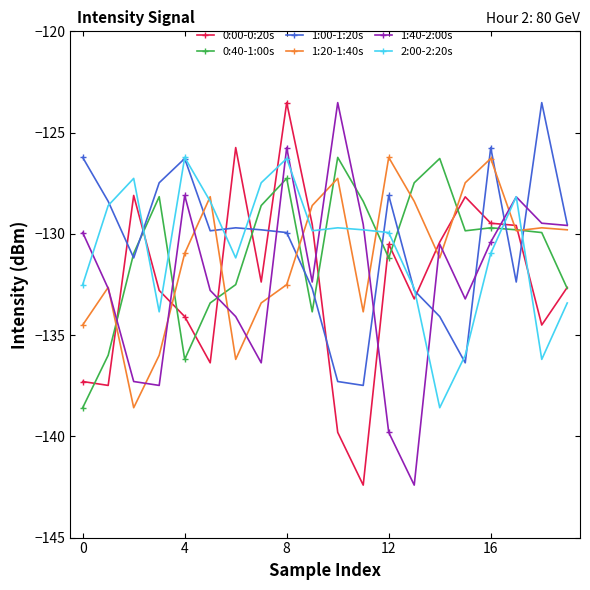

How many distinct data groups are displayed?

6